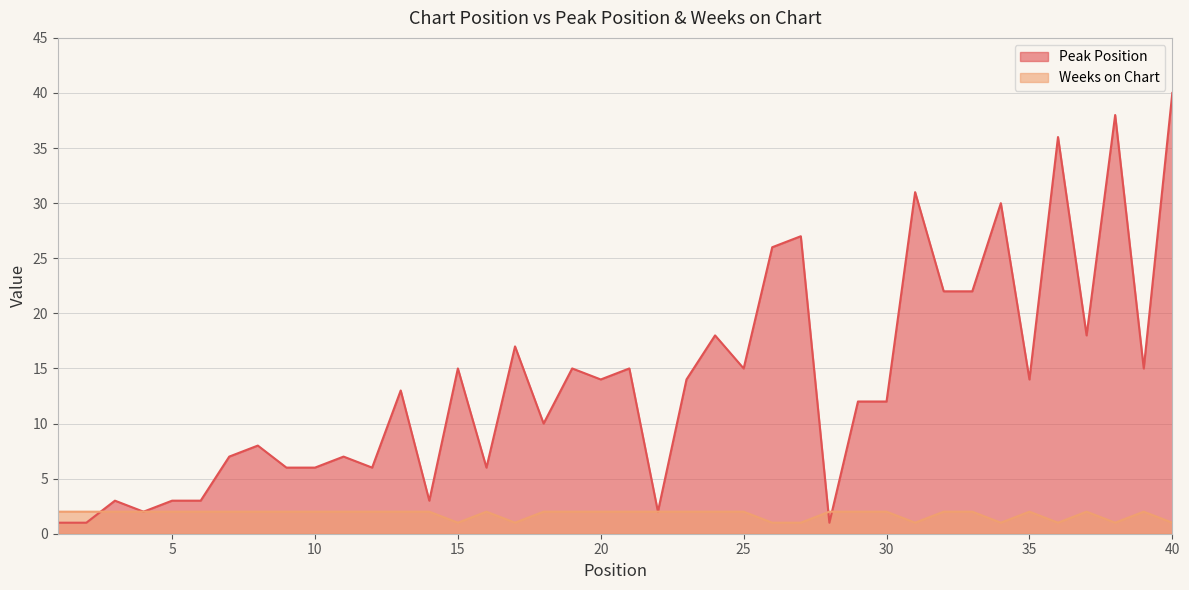

What is the value of the Weeks on Chart point at the 31st from the left?

1